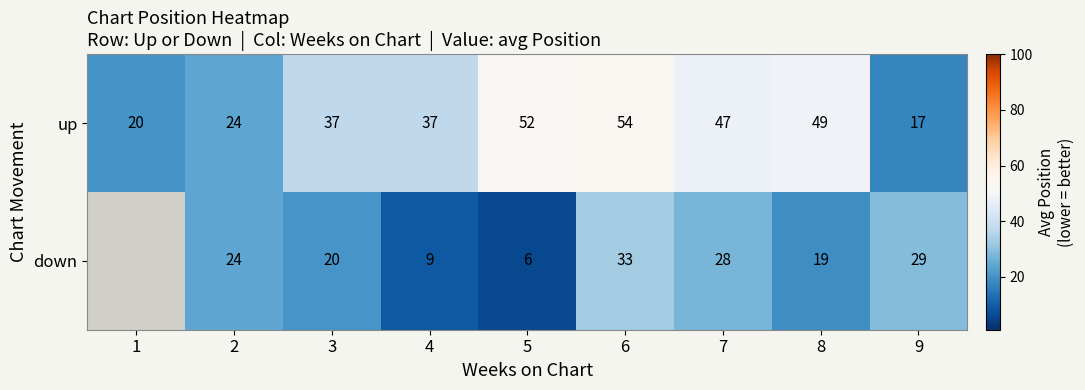

At which label does up reach its peak?

6